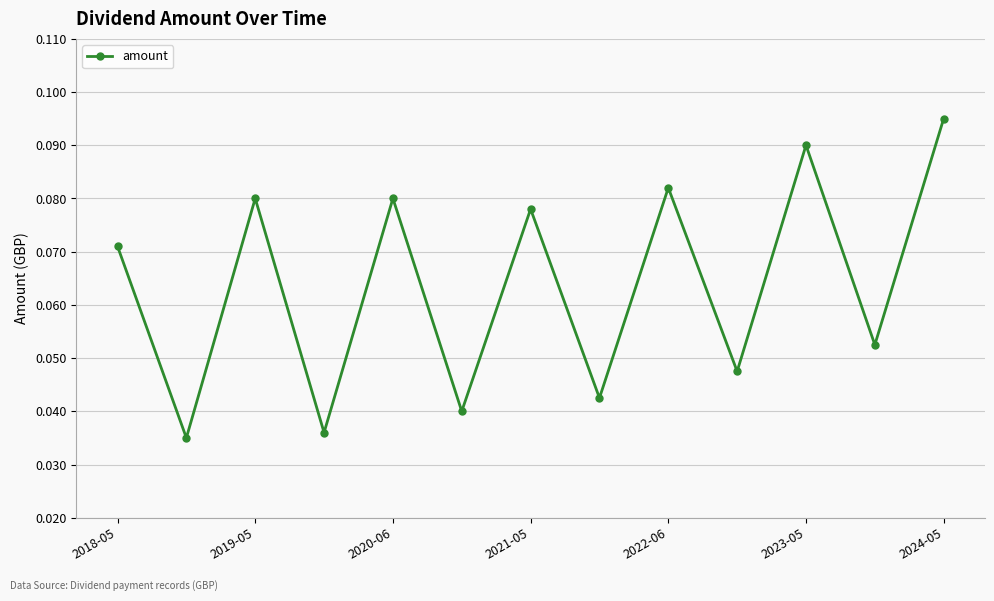

How many values are between 0 and 1?

13